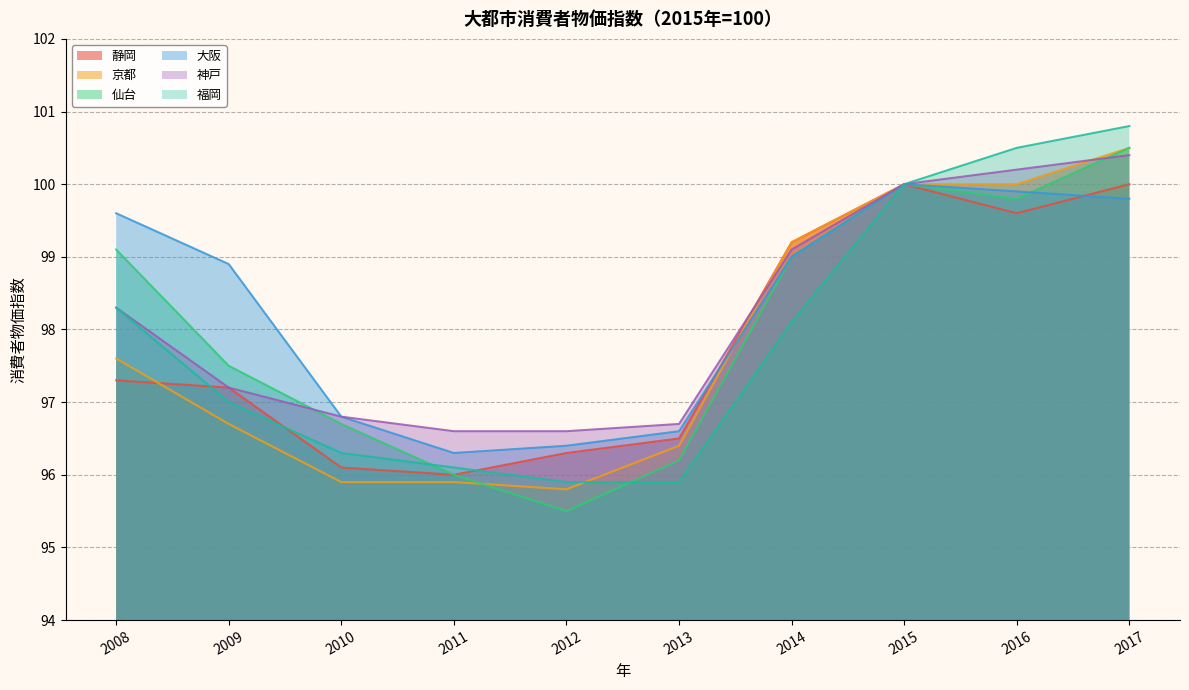

Reading right to left, transcribe all the data shown in this chart.

静岡: 100.0	99.6	100.0	99.2	96.5	96.3	96.0	96.1	97.2	97.3
京都: 100.5	100.0	100.0	99.2	96.4	95.8	95.9	95.9	96.7	97.6
仙台: 100.5	99.8	100.0	99.0	96.2	95.5	96.0	96.7	97.5	99.1
大阪: 99.8	99.9	100.0	99.0	96.6	96.4	96.3	96.8	98.9	99.6
神戸: 100.4	100.2	100.0	99.1	96.7	96.6	96.6	96.8	97.2	98.3
福岡: 100.8	100.5	100.0	98.1	95.9	95.9	96.1	96.3	97.0	98.3